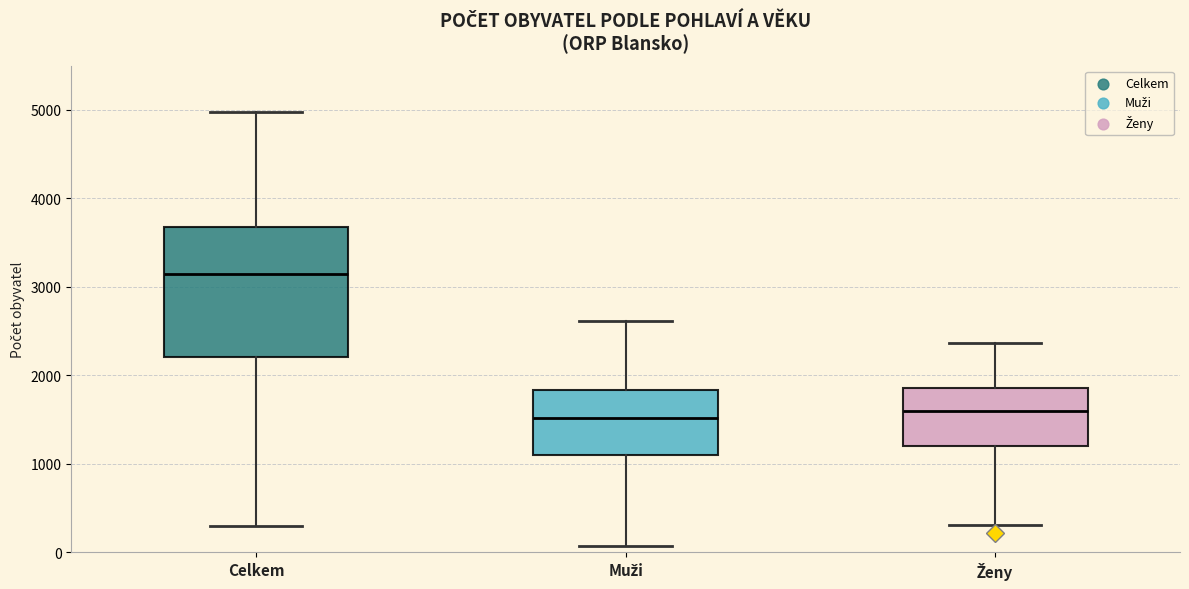

Comparing the boxes themselves (not the whiskers), which one is the tallest?

Celkem